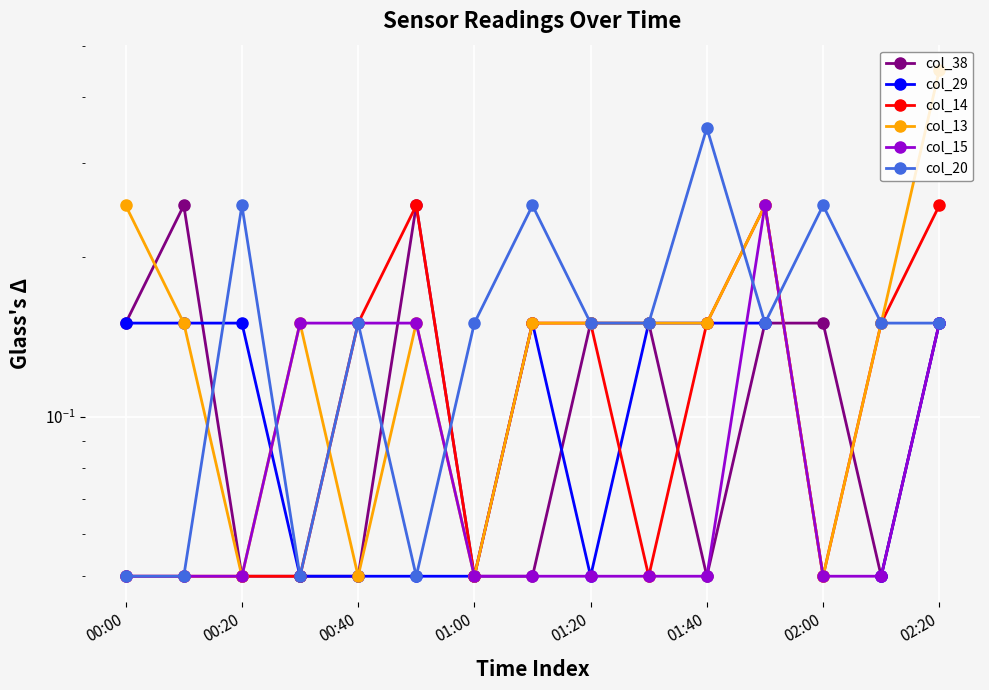

Rank the series by their maximum value, from highest to lowest.

col_13, col_20, col_38, col_14, col_15, col_29